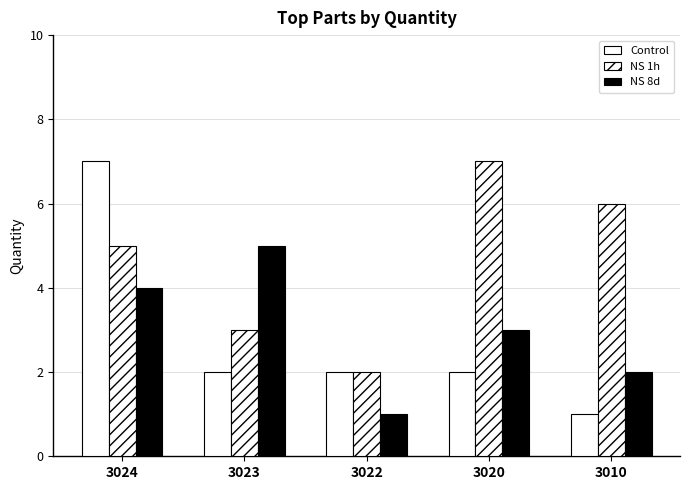

What is the value of the Control bar at the 1st from the left?

7